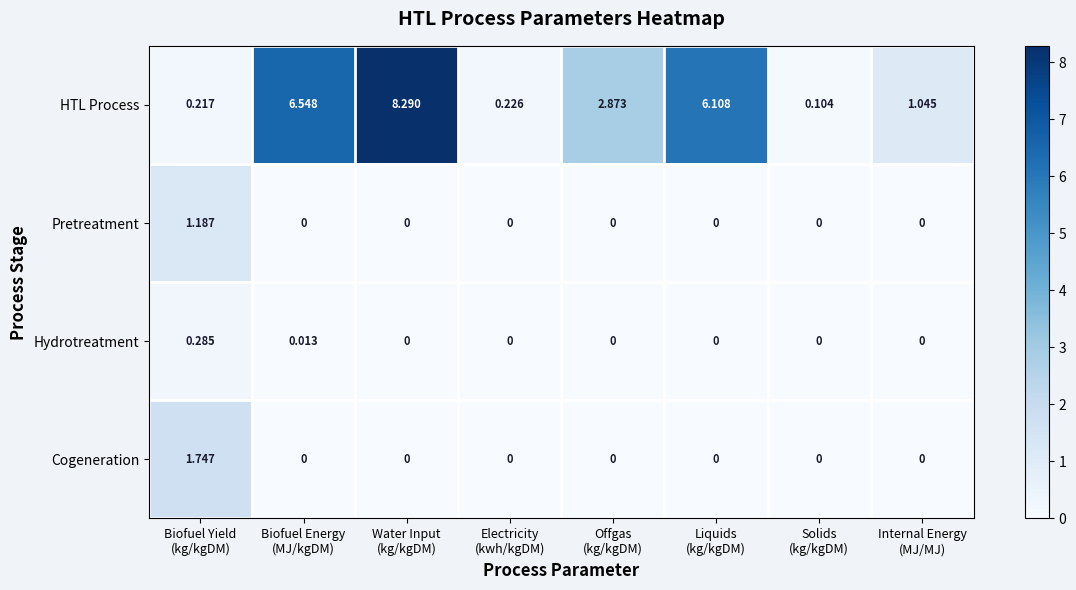

Which series has the widest spread of values?

HTL Process